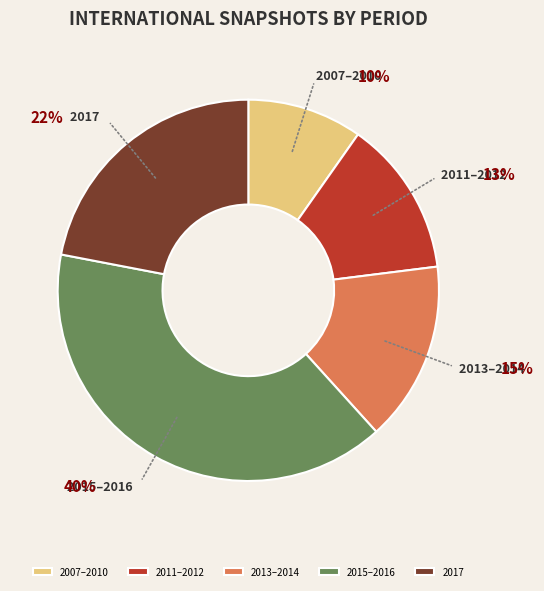

What percentage is the 2015–2016 slice, to the nearest percent?

40%